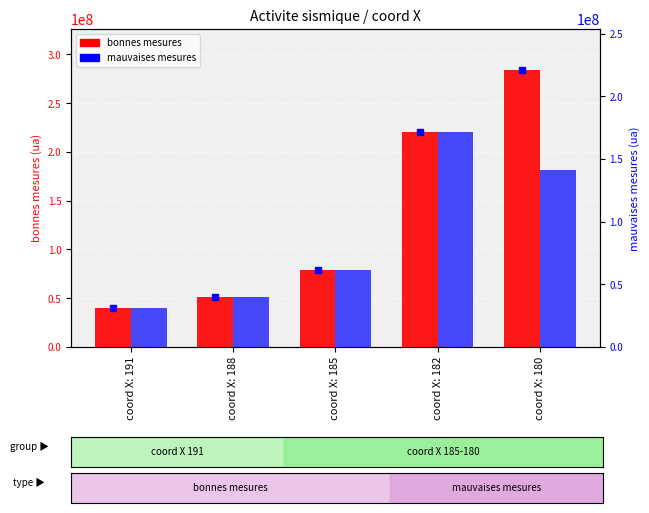

What is the approximate value of mauvaises mesures at coord X: 185?

79170428.7